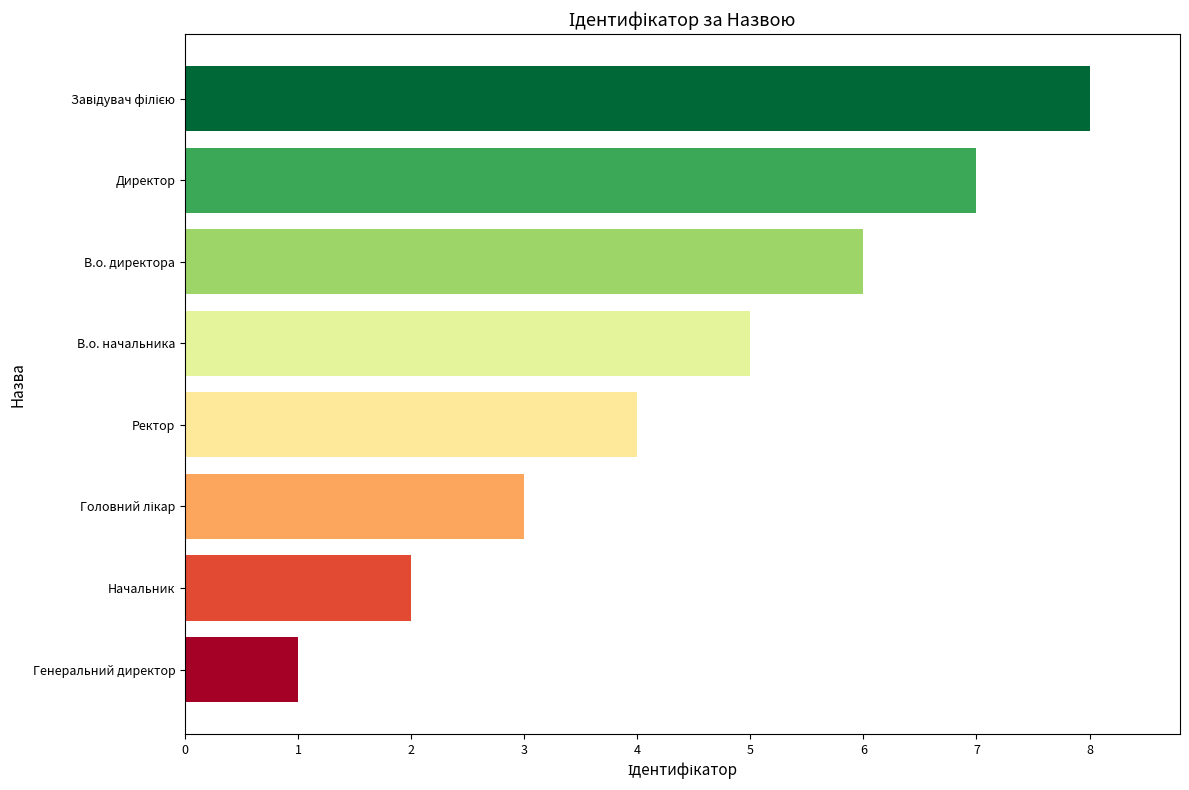

Between В.о. директора and Ректор, which is larger?

В.о. директора